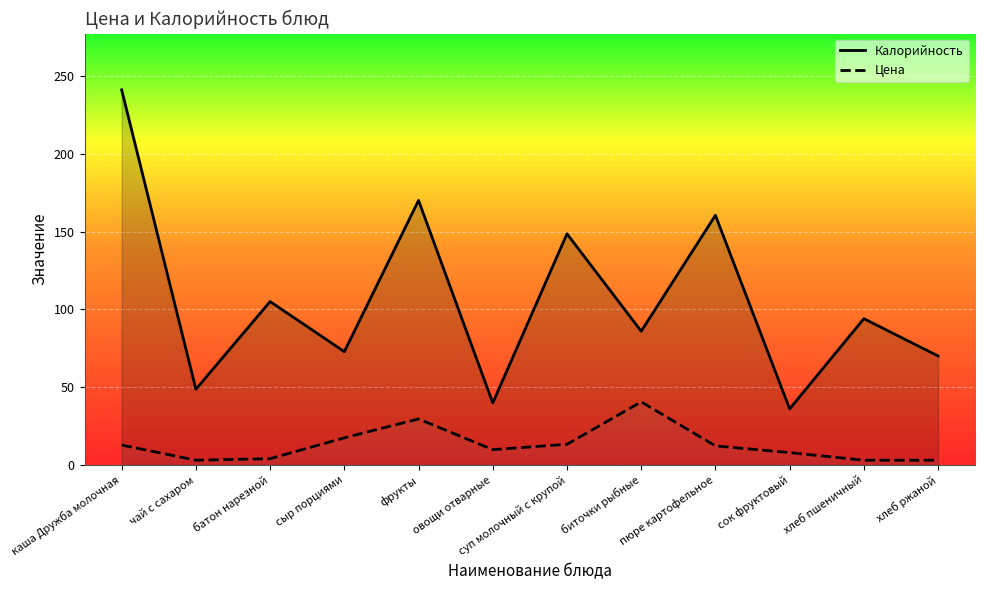

Rank the series at чай с сахаром from lowest to highest value.

Цена, Калорийность